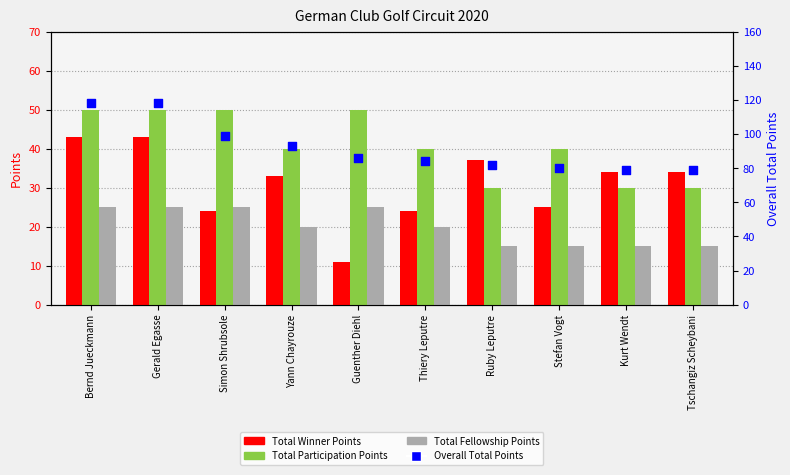

Which series contains the highest Y value?

Overall Total Points